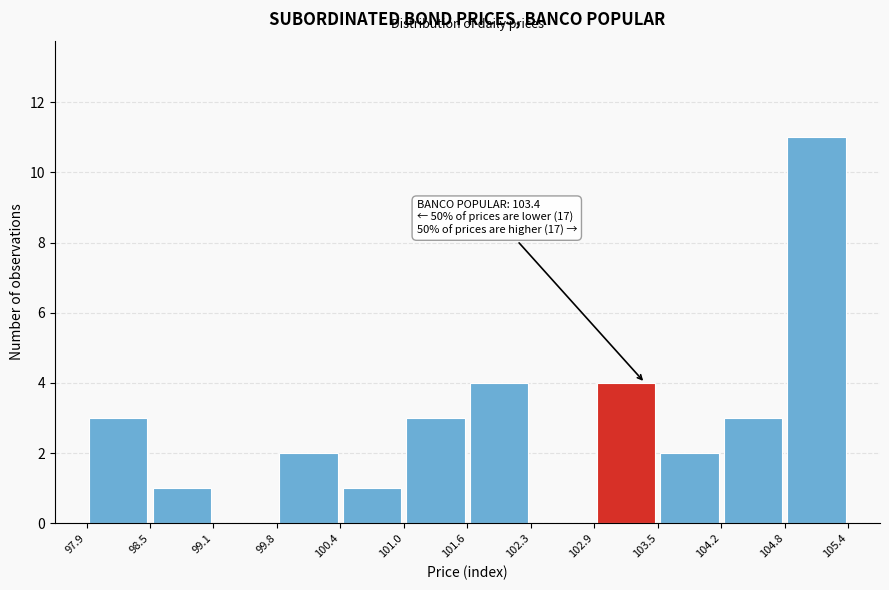

Which range on the x-axis has the tallest bar?

104.8 to 105.4